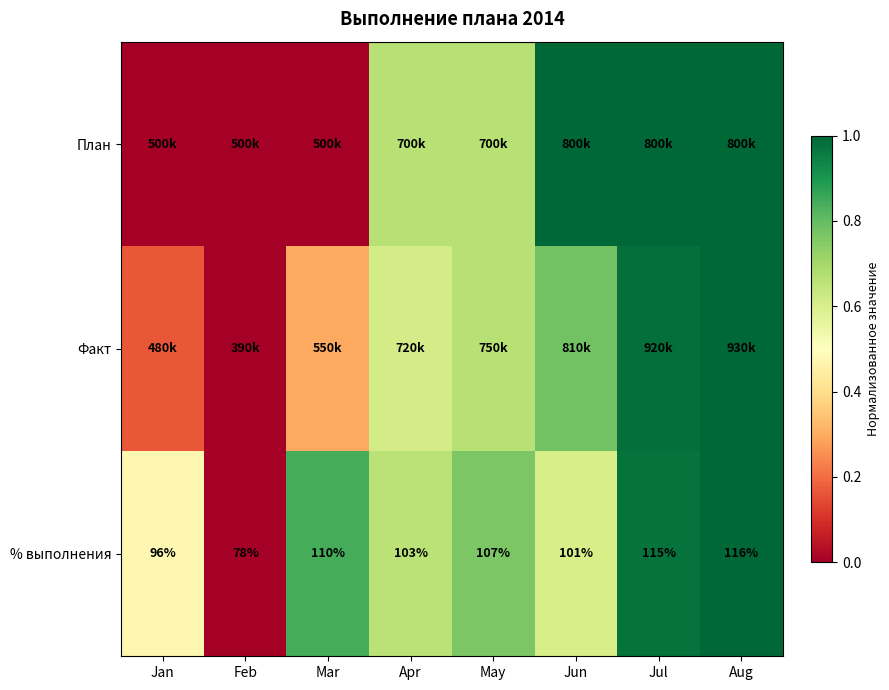

List the labels in order of % выполнения value, smallest first.

Feb, Jan, Jun, Apr, May, Mar, Jul, Aug